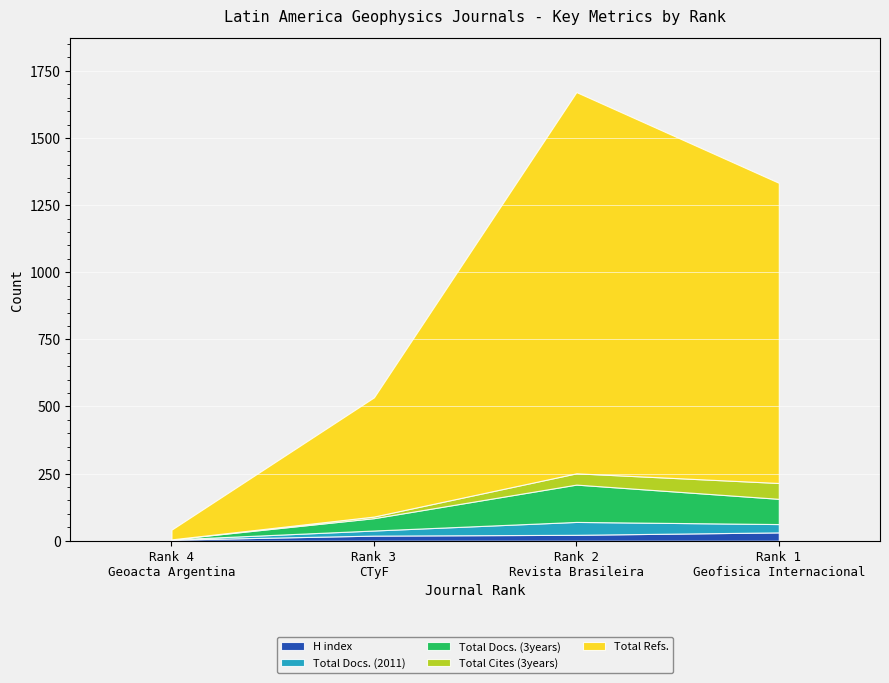

At which label does Total Docs. (2011) first exceed 31?

Rank 2
Revista Brasileira